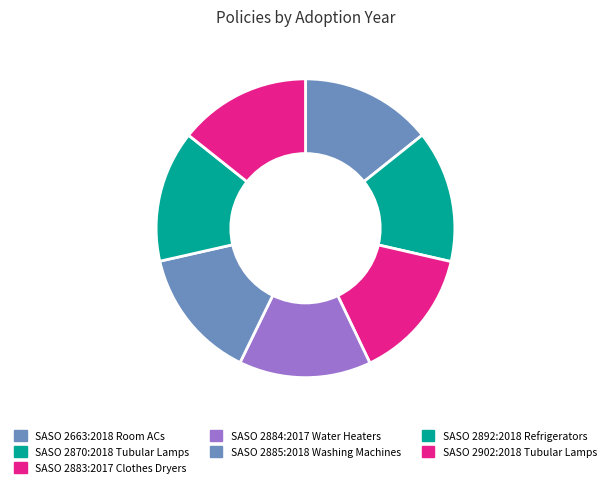

What is the ratio of the value at SASO 2883:2017 Clothes Dryers to the value at SASO 2884:2017 Water Heaters?

1.0